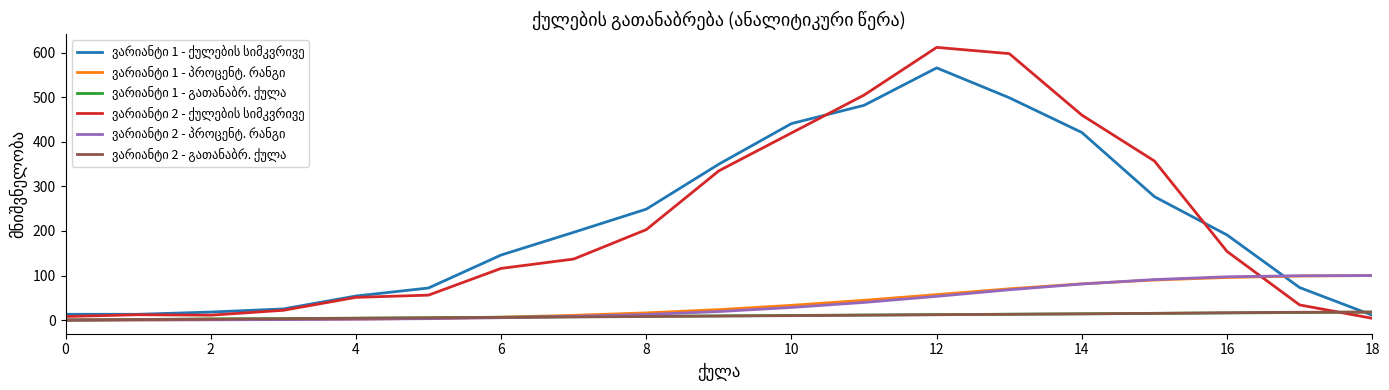

True or false: ვარიანტი 2 - გათანაბრ. ქულა has more than 1 points higher than both neighbors.

False